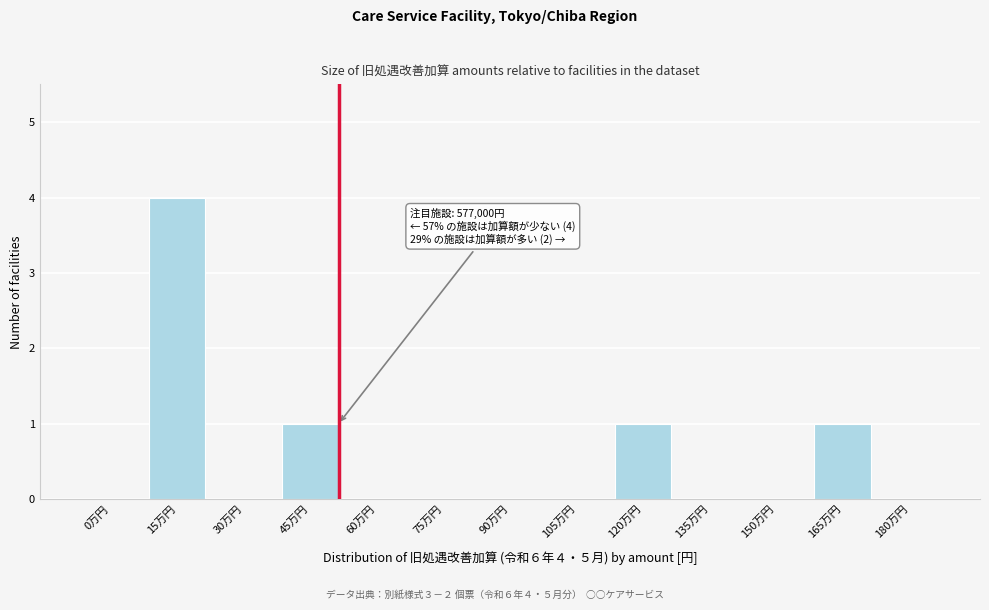

Reading left to right, transcribe all the data shown in this chart.

0万円=0	15万円=4	30万円=0	45万円=1	60万円=0	75万円=0	90万円=0	105万円=0	120万円=1	135万円=0	150万円=0	165万円=1	180万円=0